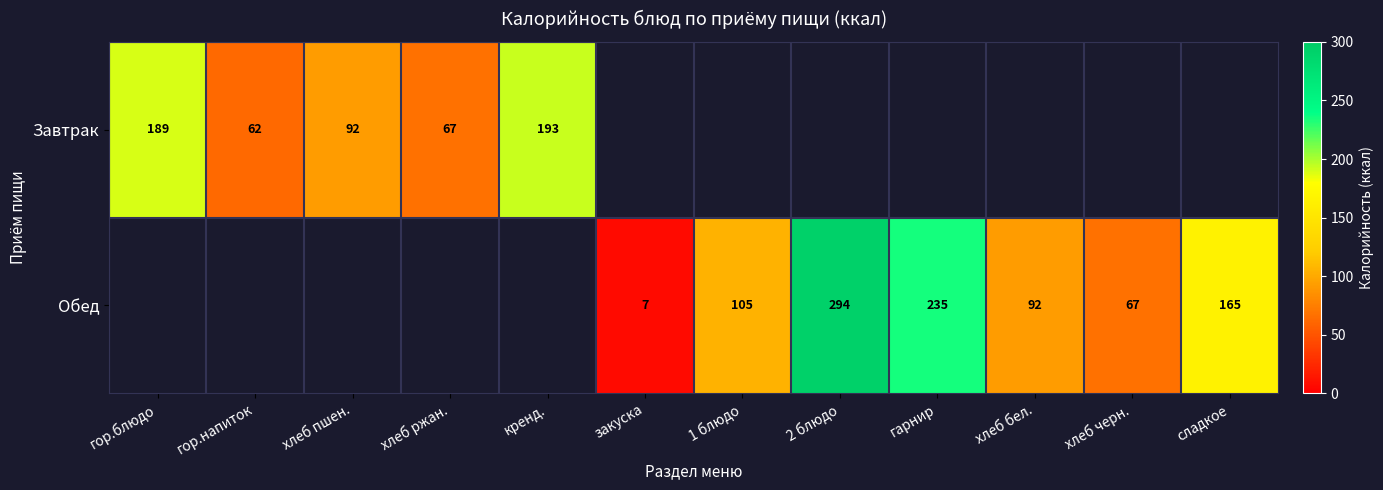

What is the sum of the Завтрак values at кренд. and хлеб пшен.?

285